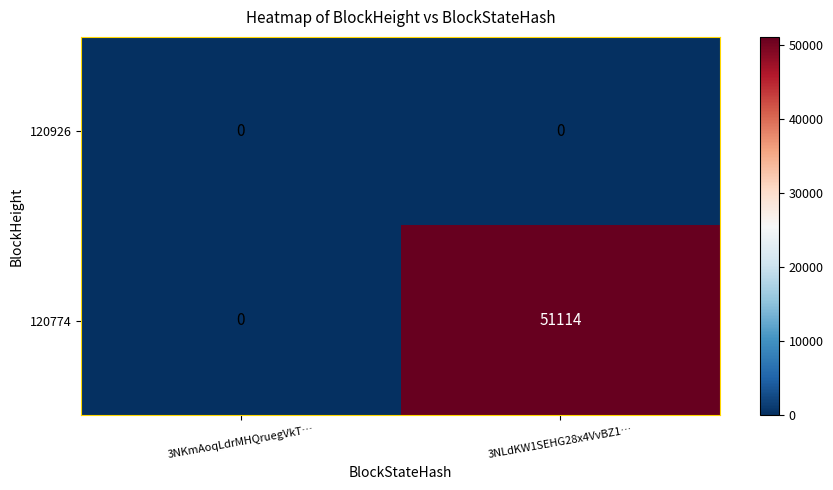

Reading right to left, what are all the values shown in this chart?

120926: 3NLdKW1SEHG28x4VvBZ1…=0	3NKmAoqLdrMHQruegVkT…=0
120774: 3NLdKW1SEHG28x4VvBZ1…=51114	3NKmAoqLdrMHQruegVkT…=0